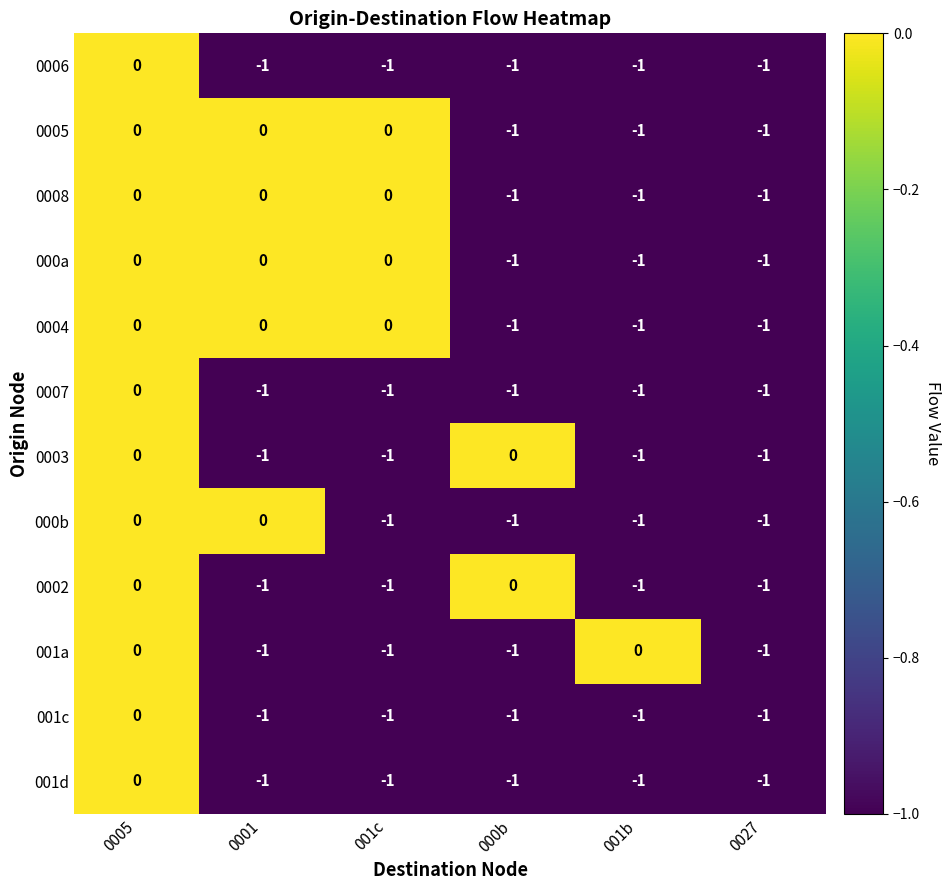

At which category is the sum across all series the highest?

0005